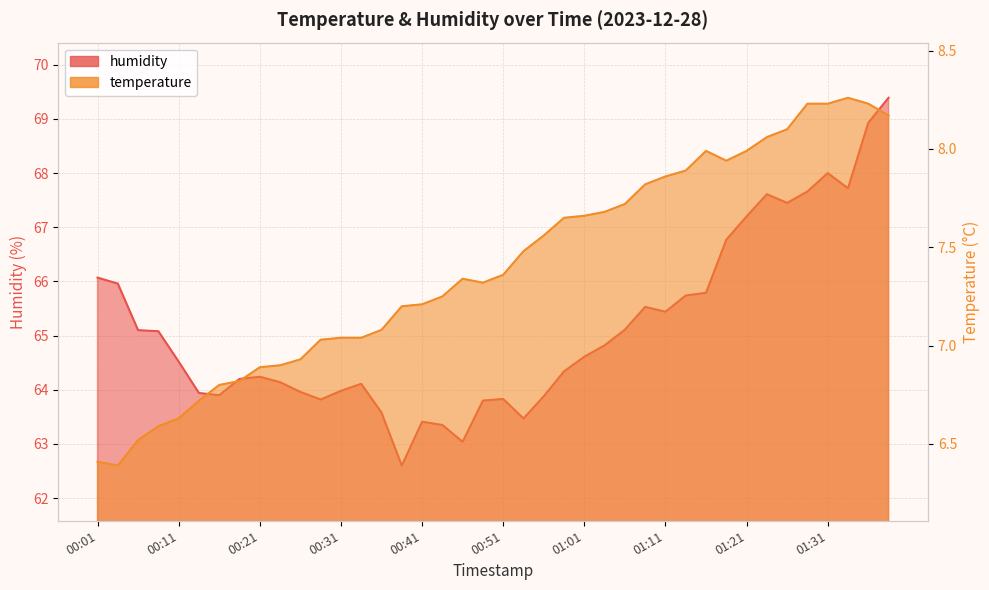

List the series in order of their peak value, highest first.

humidity, temperature